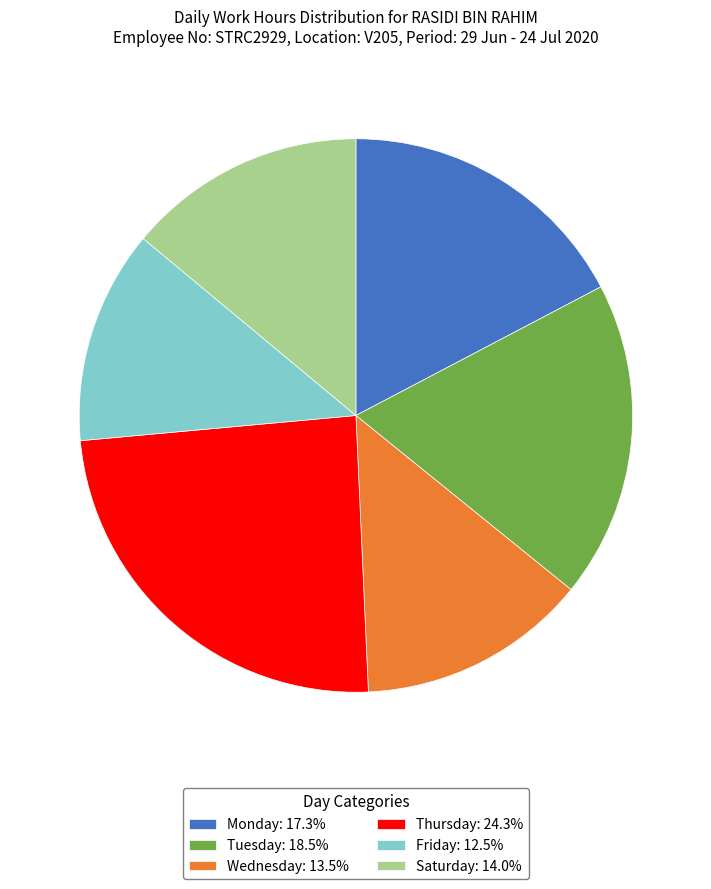

Does Monday: 17.3% account for over 50% of the chart?

No